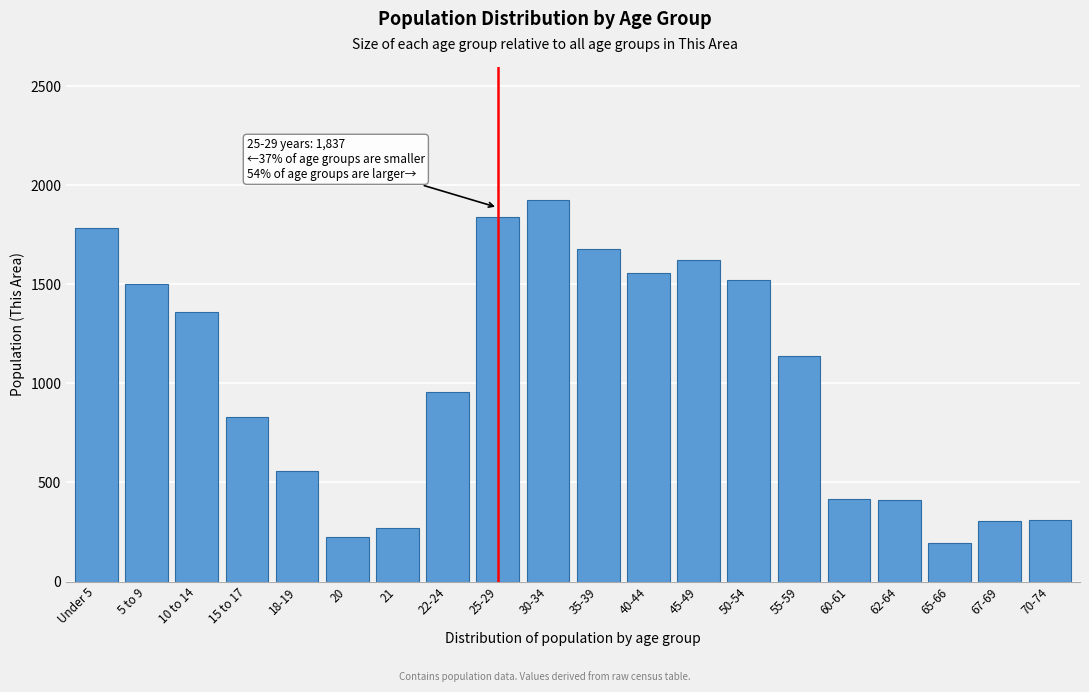

The value at Under 5 is 1782. True or false?

True